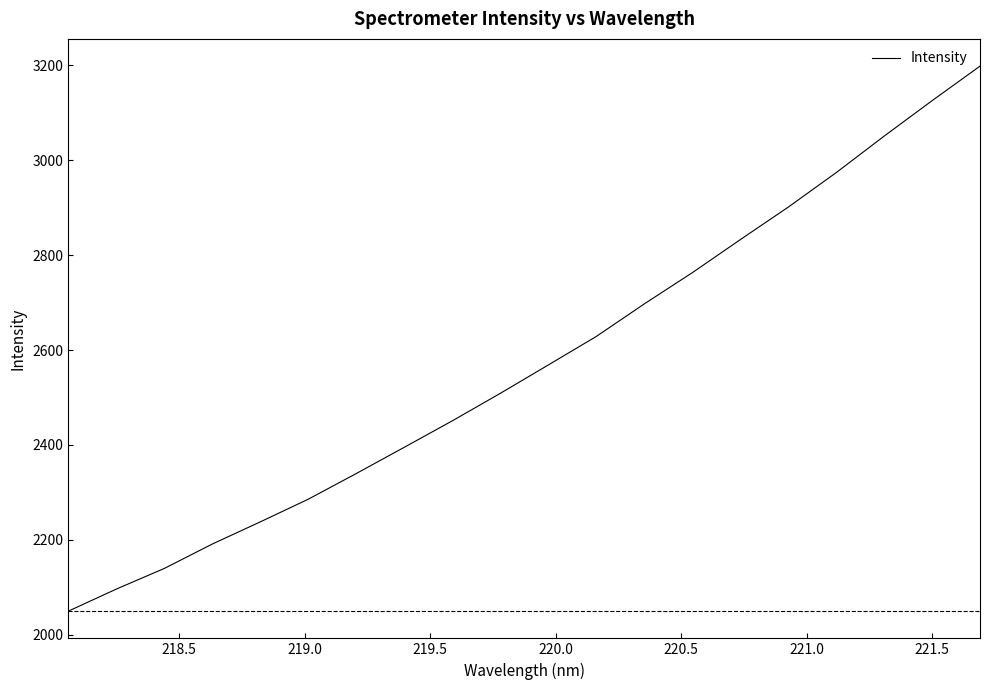

What is the maximum value shown in the chart?

3198.5